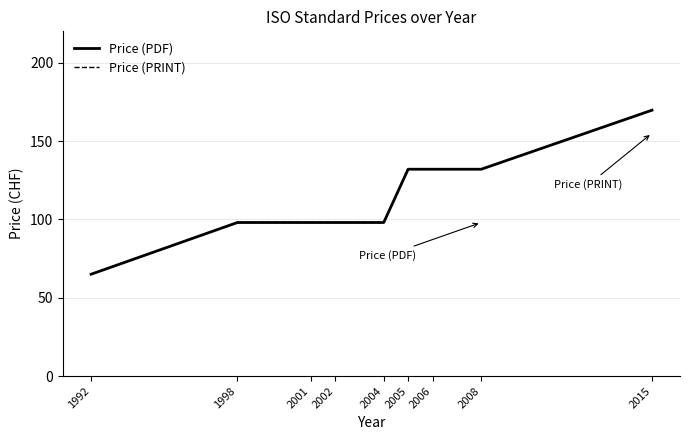

Reading right to left, list all the values displayed in this chart.

Price (PDF): 2015=169.7	2008=132.0	2006=132.0	2005=132.0	2004=98.0	2002=98.0	2001=98.0	1998=98.0	1992=65.0
Price (PRINT): 2015=169.7	2008=132.0	2006=132.0	2005=132.0	2004=98.0	2002=98.0	2001=98.0	1998=98.0	1992=65.0